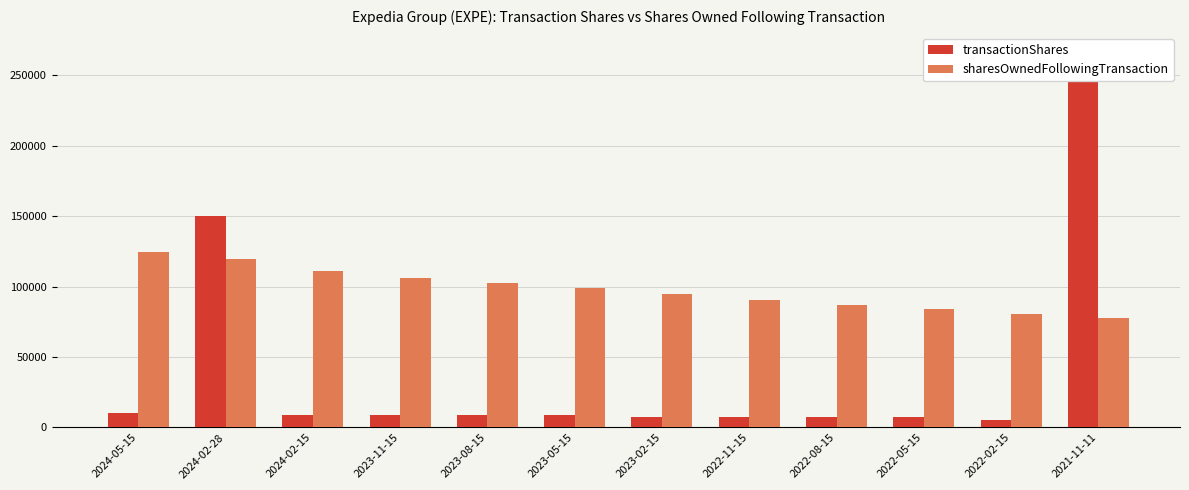

The transactionShares series shows 254993 at 2021-11-11. True or false?

True